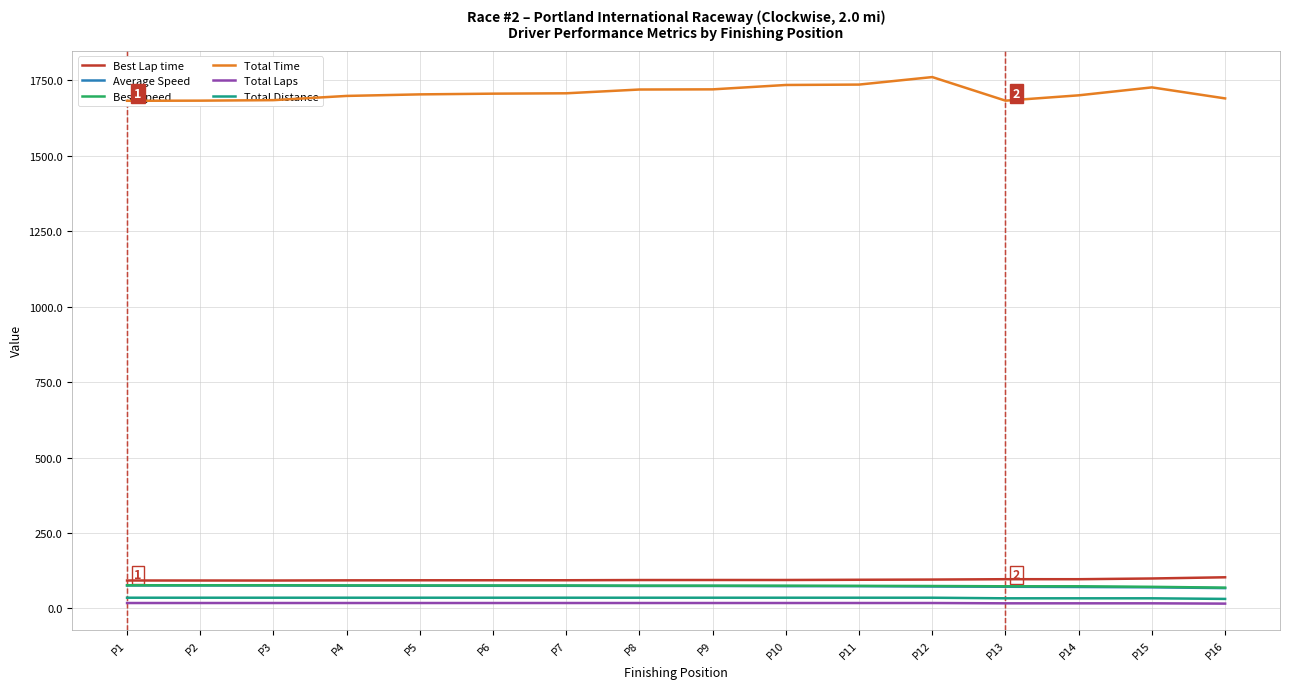

Rank the series at P14 from lowest to highest value.

Total Laps, Total Distance, Average Speed, Best Speed, Best Lap time, Total Time